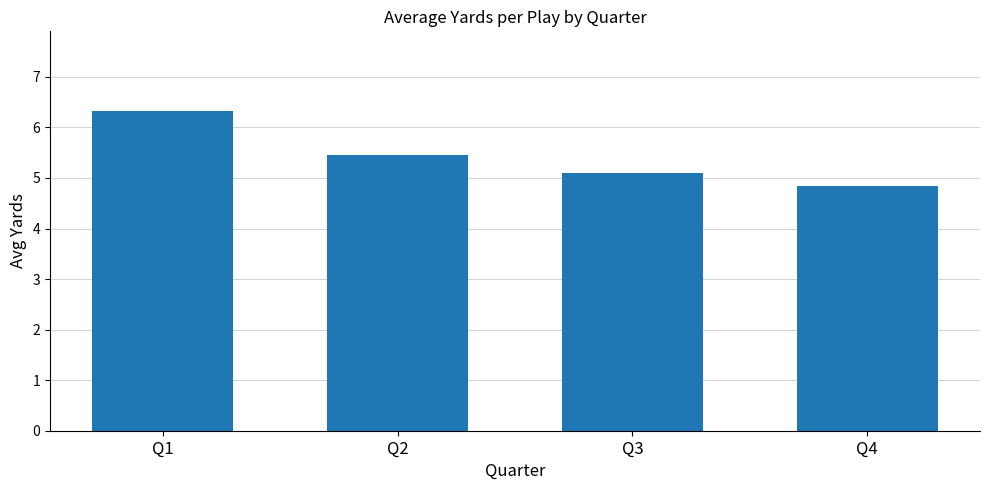

List the labels in order of value, largest first.

Q1, Q2, Q3, Q4